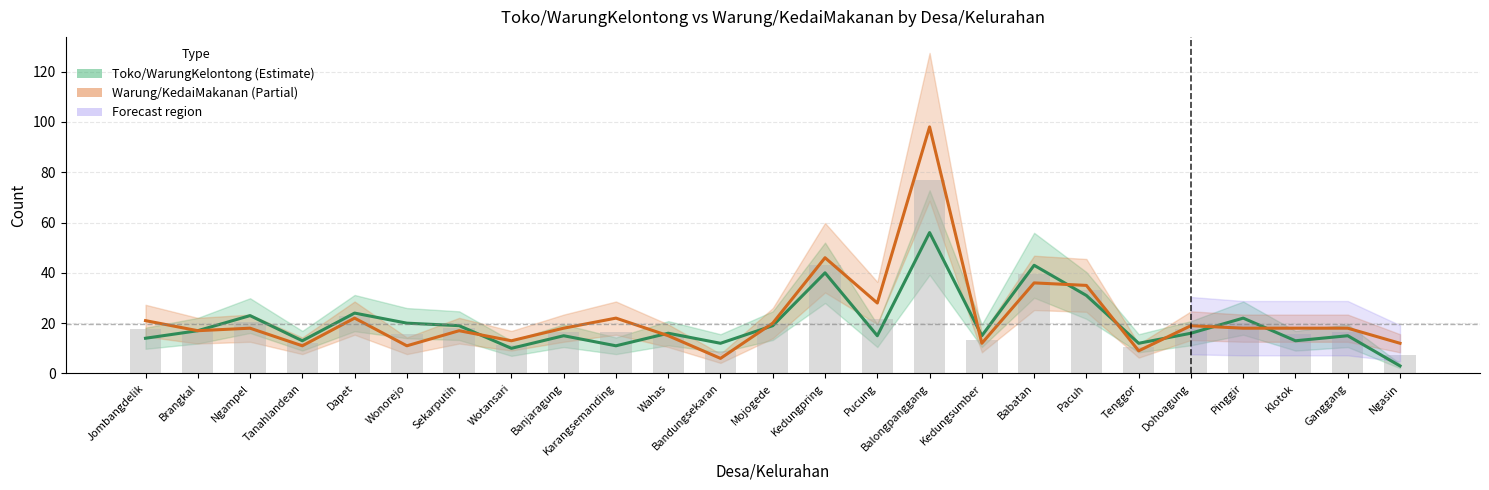

Which series has the largest total across all categories?

Warung/KedaiMakanan